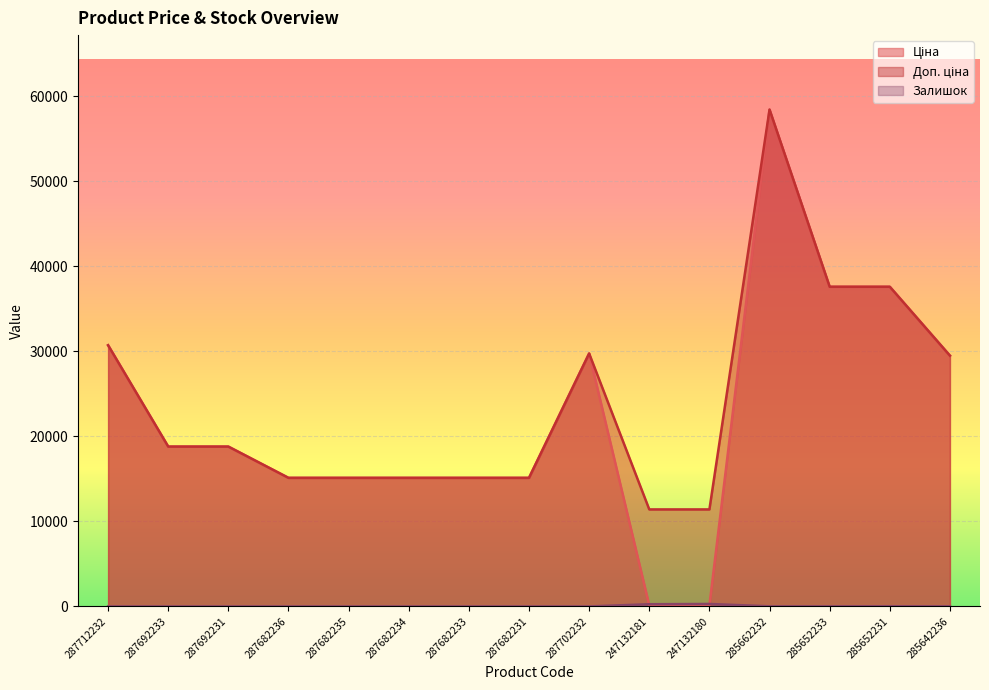

What is the lowest value of the Ціна series?

114.1